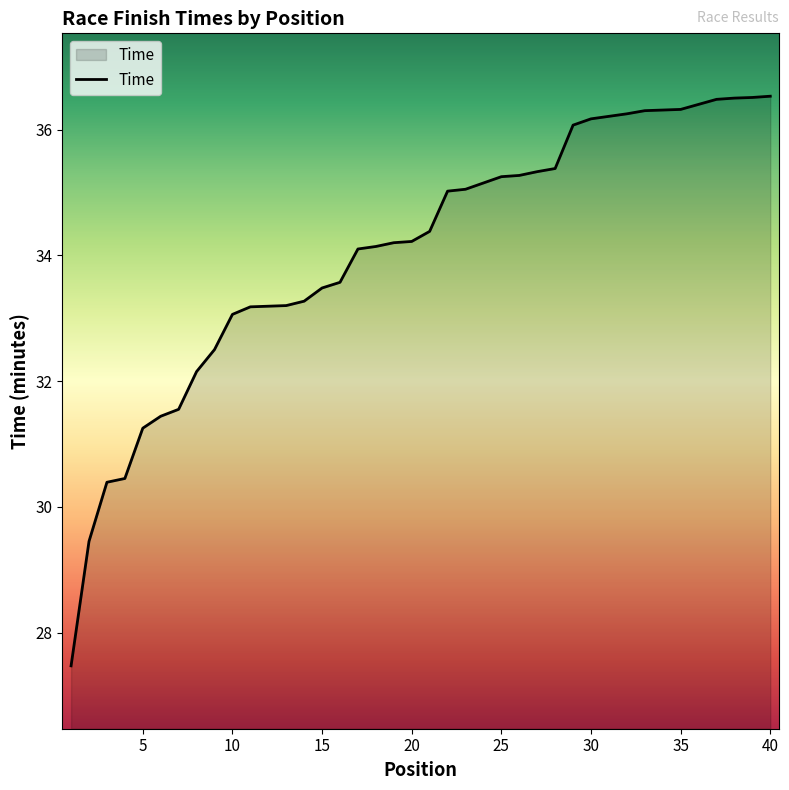

What is the maximum value shown in the chart?

36.5